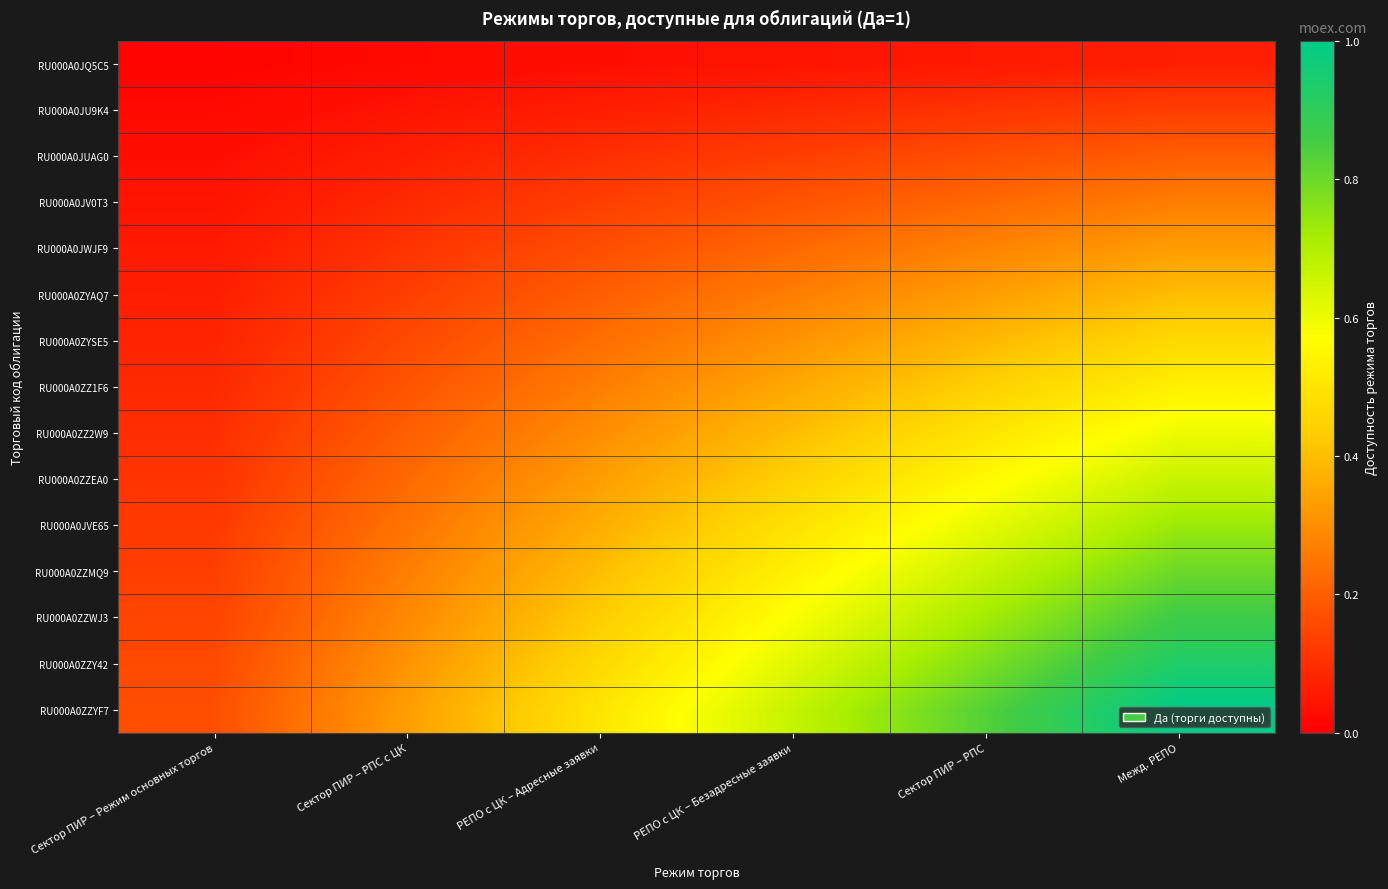

Reading left to right, what are all the values shown in this chart?

RU000A0JQ5C5: Сектор ПИР – Режим основных торгов=0.0	Сектор ПИР – РПС с ЦК=0.0	РЕПО с ЦК – Адресные заявки=0.0	РЕПО с ЦК – Безадресные заявки=0.0	Сектор ПИР – РПС=0.1	Межд. РЕПО=0.1
RU000A0JU9K4: Сектор ПИР – Режим основных торгов=0.0	Сектор ПИР – РПС с ЦК=0.0	РЕПО с ЦК – Адресные заявки=0.1	РЕПО с ЦК – Безадресные заявки=0.1	Сектор ПИР – РПС=0.1	Межд. РЕПО=0.1
RU000A0JUAG0: Сектор ПИР – Режим основных торгов=0.0	Сектор ПИР – РПС с ЦК=0.1	РЕПО с ЦК – Адресные заявки=0.1	РЕПО с ЦК – Безадресные заявки=0.1	Сектор ПИР – РПС=0.2	Межд. РЕПО=0.2
RU000A0JV0T3: Сектор ПИР – Режим основных торгов=0.0	Сектор ПИР – РПС с ЦК=0.1	РЕПО с ЦК – Адресные заявки=0.1	РЕПО с ЦК – Безадресные заявки=0.2	Сектор ПИР – РПС=0.2	Межд. РЕПО=0.3
RU000A0JWJF9: Сектор ПИР – Режим основных торгов=0.1	Сектор ПИР – РПС с ЦК=0.1	РЕПО с ЦК – Адресные заявки=0.2	РЕПО с ЦК – Безадресные заявки=0.2	Сектор ПИР – РПС=0.3	Межд. РЕПО=0.3
RU000A0ZYAQ7: Сектор ПИР – Режим основных торгов=0.1	Сектор ПИР – РПС с ЦК=0.1	РЕПО с ЦК – Адресные заявки=0.2	РЕПО с ЦК – Безадресные заявки=0.3	Сектор ПИР – РПС=0.3	Межд. РЕПО=0.4
RU000A0ZYSE5: Сектор ПИР – Режим основных торгов=0.1	Сектор ПИР – РПС с ЦК=0.2	РЕПО с ЦК – Адресные заявки=0.2	РЕПО с ЦК – Безадресные заявки=0.3	Сектор ПИР – РПС=0.4	Межд. РЕПО=0.5
RU000A0ZZ1F6: Сектор ПИР – Режим основных торгов=0.1	Сектор ПИР – РПС с ЦК=0.2	РЕПО с ЦК – Адресные заявки=0.3	РЕПО с ЦК – Безадресные заявки=0.4	Сектор ПИР – РПС=0.4	Межд. РЕПО=0.5
RU000A0ZZ2W9: Сектор ПИР – Режим основных торгов=0.1	Сектор ПИР – РПС с ЦК=0.2	РЕПО с ЦК – Адресные заявки=0.3	РЕПО с ЦК – Безадресные заявки=0.4	Сектор ПИР – РПС=0.5	Межд. РЕПО=0.6
RU000A0ZZEA0: Сектор ПИР – Режим основных торгов=0.1	Сектор ПИР – РПС с ЦК=0.2	РЕПО с ЦК – Адресные заявки=0.3	РЕПО с ЦК – Безадресные заявки=0.4	Сектор ПИР – РПС=0.6	Межд. РЕПО=0.7
RU000A0JVE65: Сектор ПИР – Режим основных торгов=0.1	Сектор ПИР – РПС с ЦК=0.2	РЕПО с ЦК – Адресные заявки=0.4	РЕПО с ЦК – Безадресные заявки=0.5	Сектор ПИР – РПС=0.6	Межд. РЕПО=0.7
RU000A0ZZMQ9: Сектор ПИР – Режим основных торгов=0.1	Сектор ПИР – РПС с ЦК=0.3	РЕПО с ЦК – Адресные заявки=0.4	РЕПО с ЦК – Безадресные заявки=0.5	Сектор ПИР – РПС=0.7	Межд. РЕПО=0.8
RU000A0ZZWJ3: Сектор ПИР – Режим основных торгов=0.1	Сектор ПИР – РПС с ЦК=0.3	РЕПО с ЦК – Адресные заявки=0.4	РЕПО с ЦК – Безадресные заявки=0.6	Сектор ПИР – РПС=0.7	Межд. РЕПО=0.9
RU000A0ZZY42: Сектор ПИР – Режим основных торгов=0.2	Сектор ПИР – РПС с ЦК=0.3	РЕПО с ЦК – Адресные заявки=0.5	РЕПО с ЦК – Безадресные заявки=0.6	Сектор ПИР – РПС=0.8	Межд. РЕПО=0.9
RU000A0ZZYF7: Сектор ПИР – Режим основных торгов=0.2	Сектор ПИР – РПС с ЦК=0.3	РЕПО с ЦК – Адресные заявки=0.5	РЕПО с ЦК – Безадресные заявки=0.7	Сектор ПИР – РПС=0.8	Межд. РЕПО=1.0